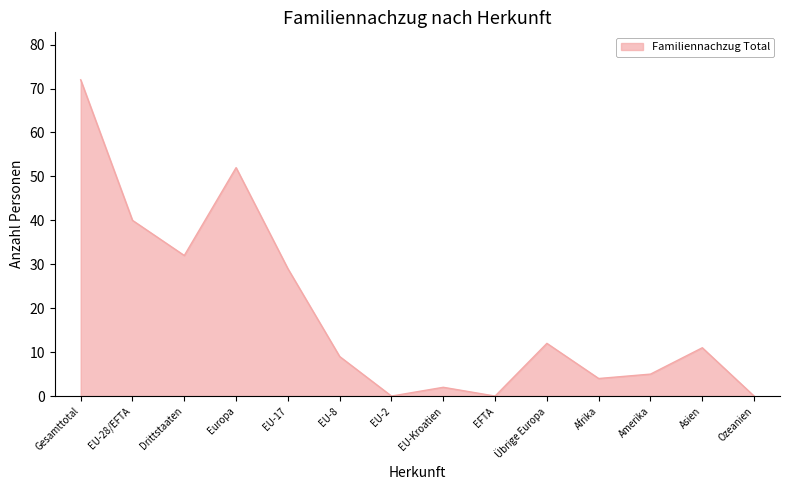

What position from the left is EU-2?

7